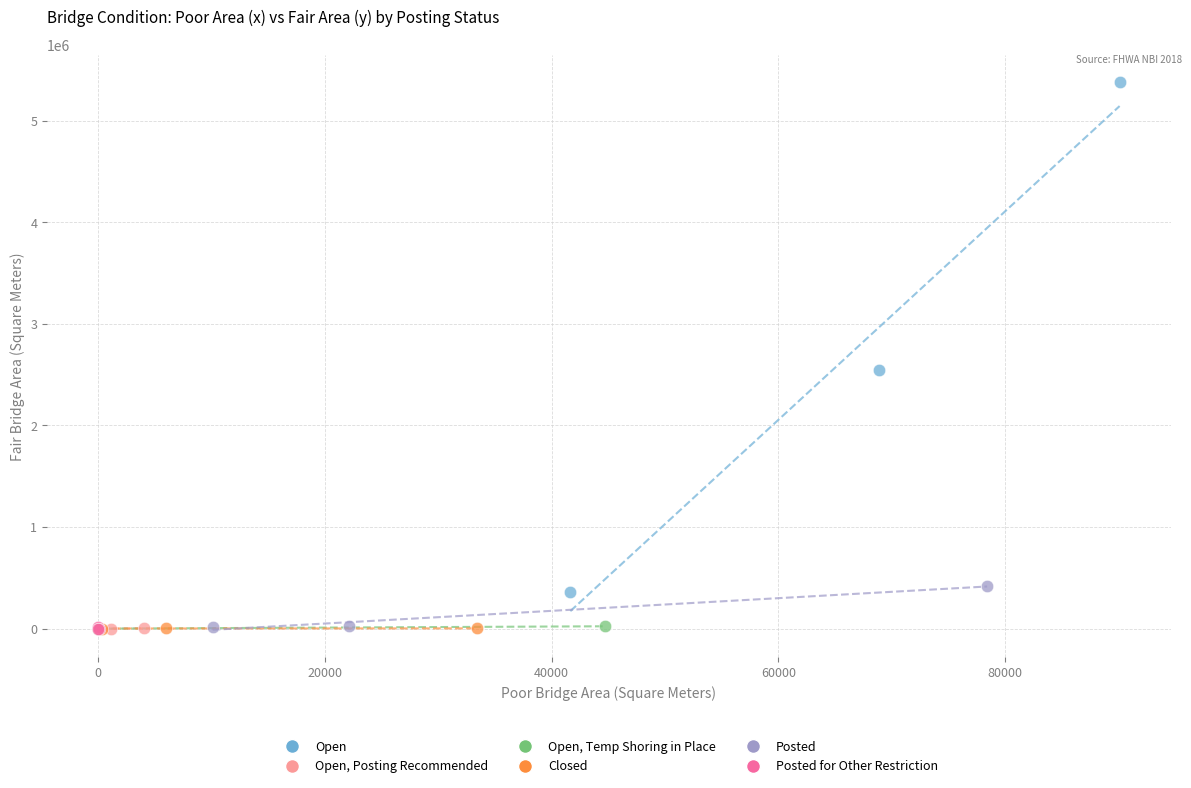

What are all the series names shown in the legend?

Open, Open, Posting Recommended, Open, Temp Shoring in Place, Closed, Posted, Posted for Other Restriction